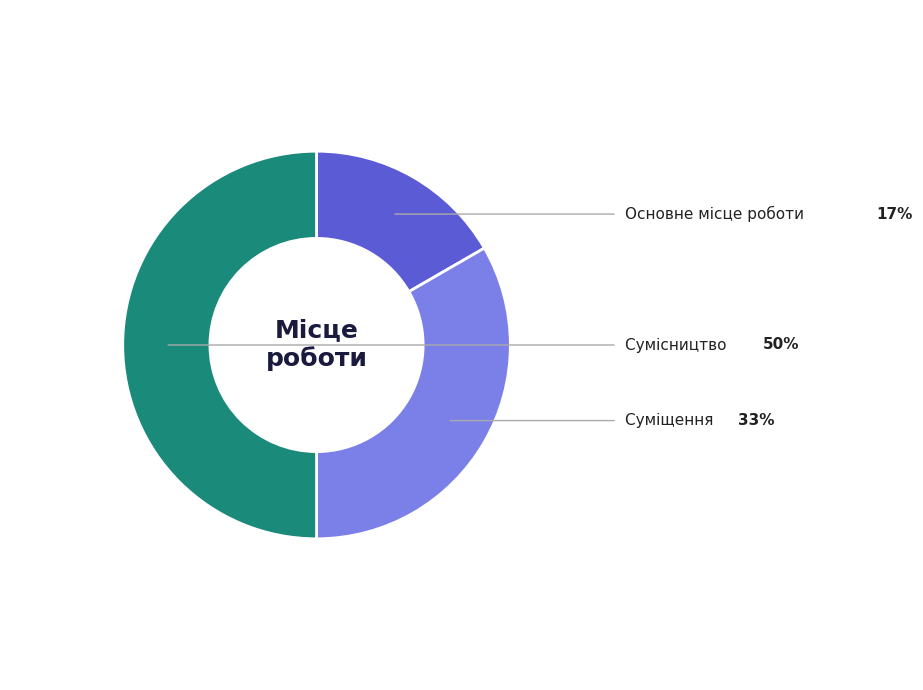

To the nearest percent, what is the difference between the largest and smallest slice percentages?

33%